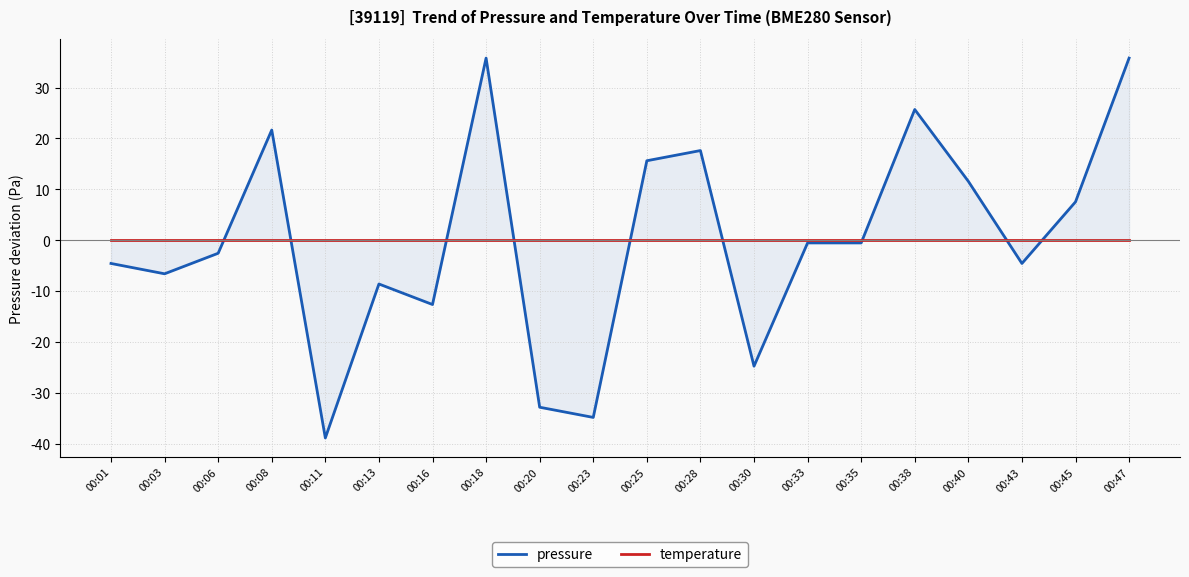

Where does the pressure series first go above 0?

00:08